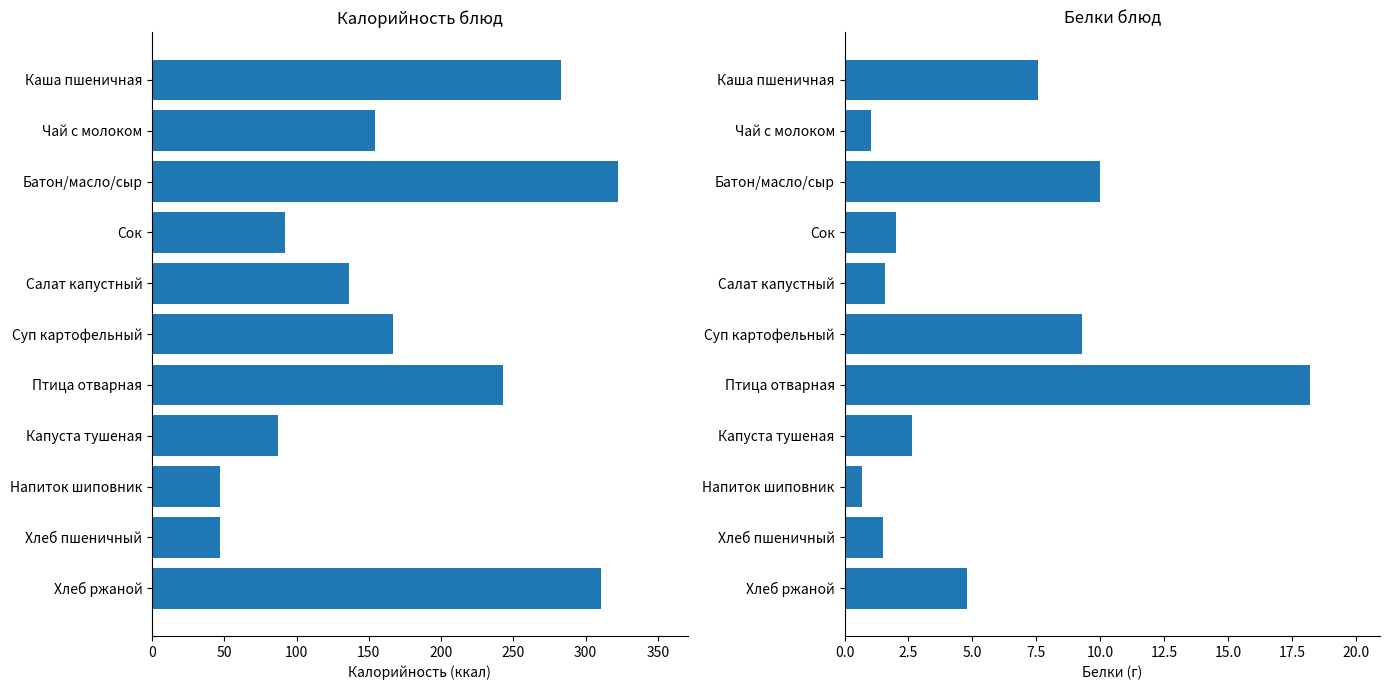

Rank the series by their average value, from highest to lowest.

Калорийность, Белки